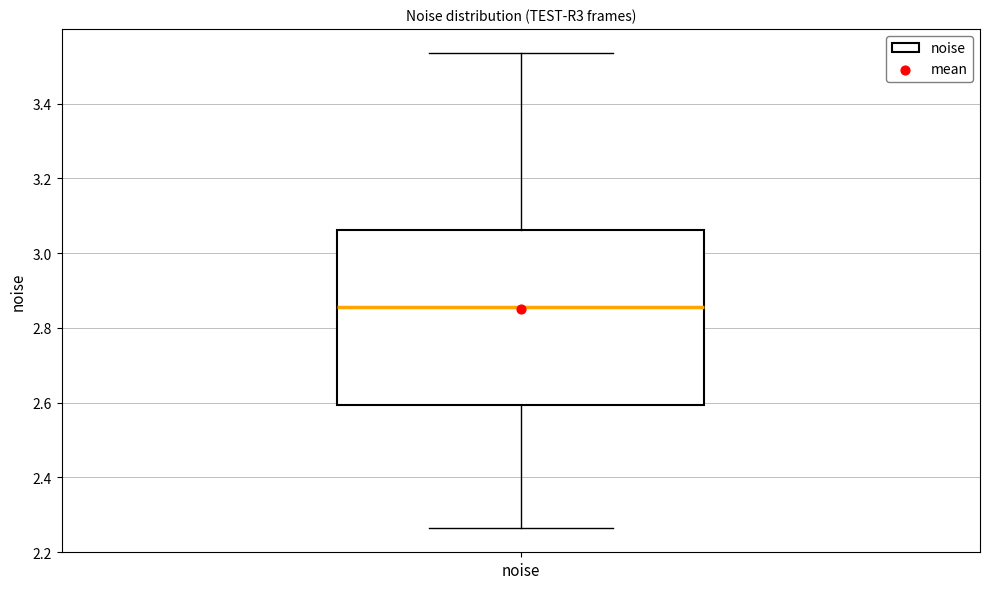

Transcribe this box plot: give where the median line is, the range the box spans, and where the two whiskers end, as read against the y-axis. The values are not printed on the chart, so give them approximately, as read against the axis.

median 2.86, box 2.60 to 3.06, whiskers 2.26 to 3.54